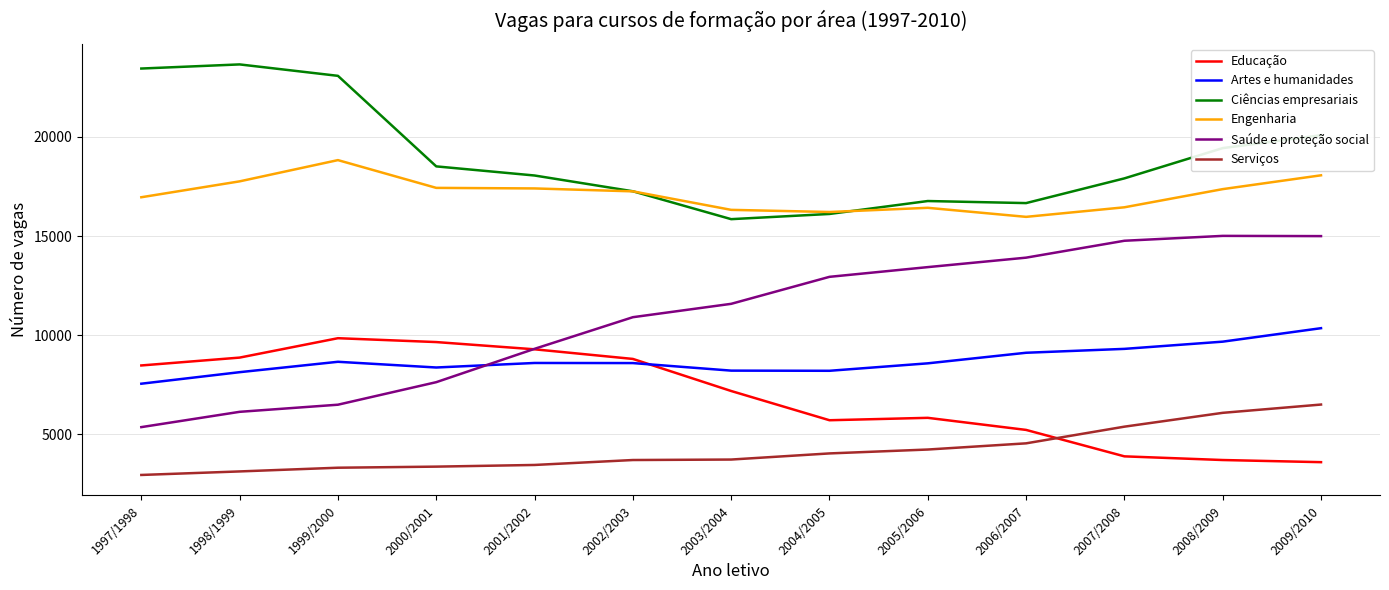

The value of Engenharia at 2007/2008 is 16451. True or false?

True